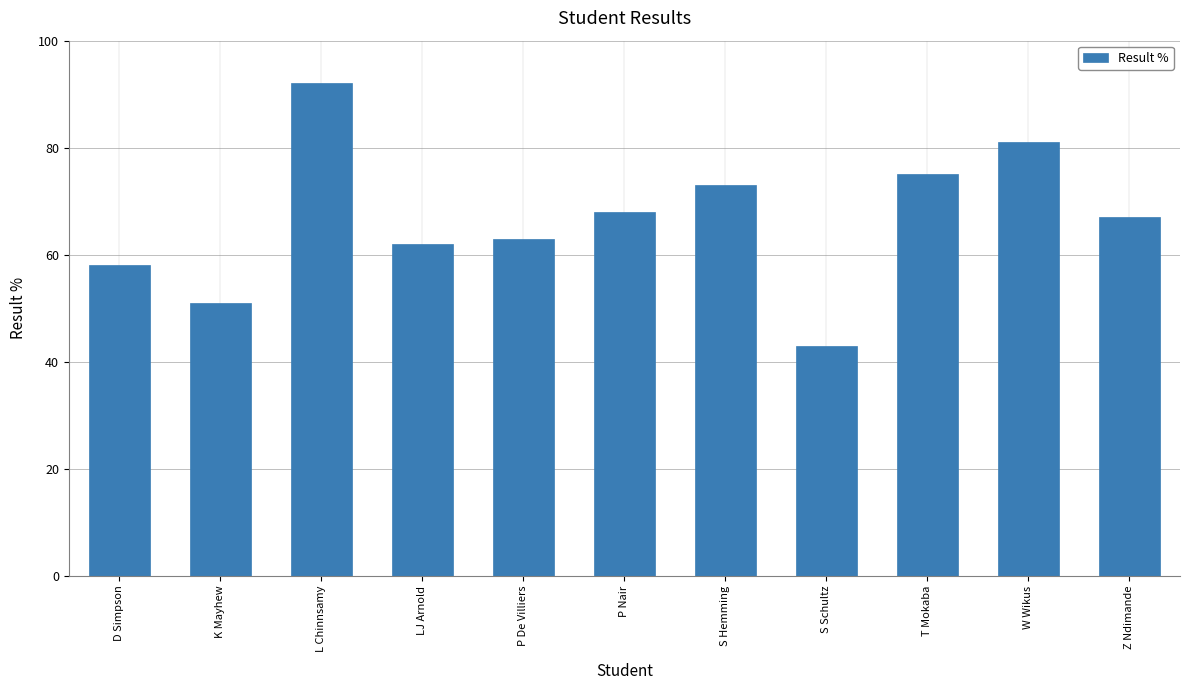

At which category does the chart reach its minimum across all series?

S Schultz